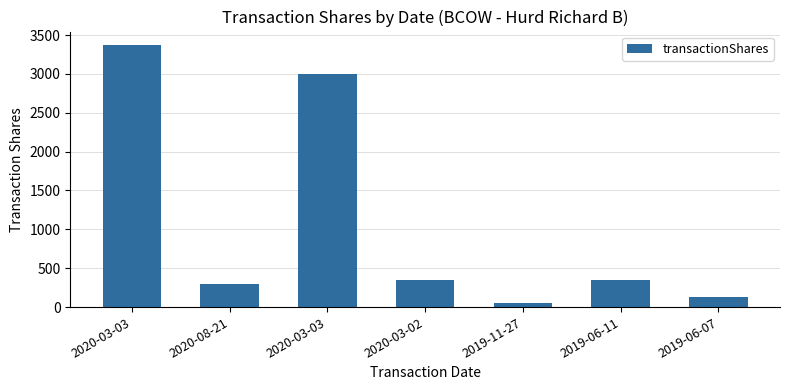

What is the label of the 4th bar from the left?

2020-03-02